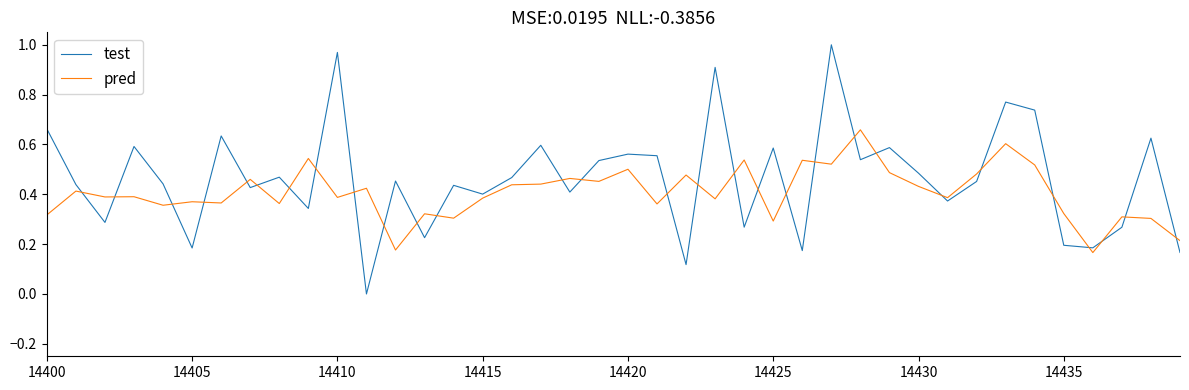

Which series has the largest range (max minus min)?

test